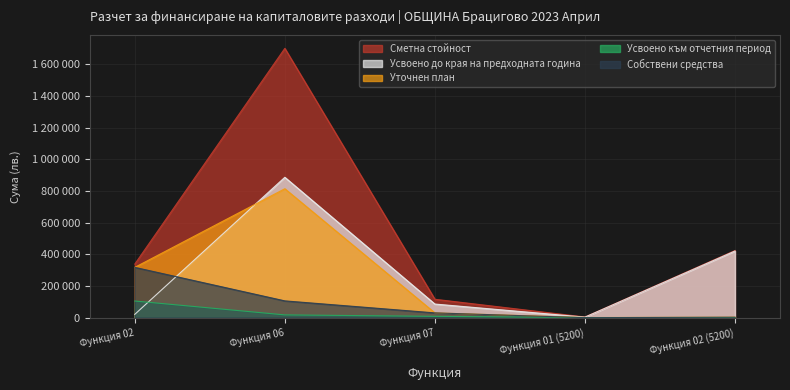

True or false: Сметна стойност has a value of 338498 at Функция 02.

True